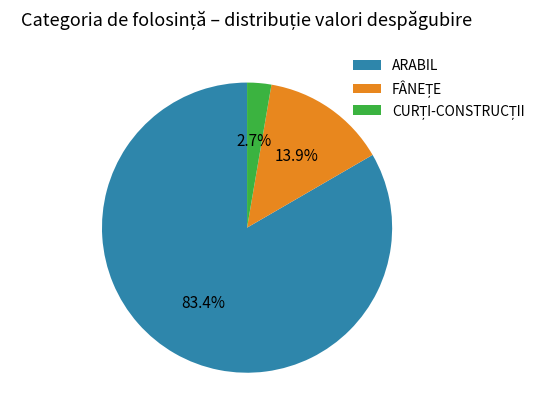

Which slice represents more than half of the pie?

ARABIL